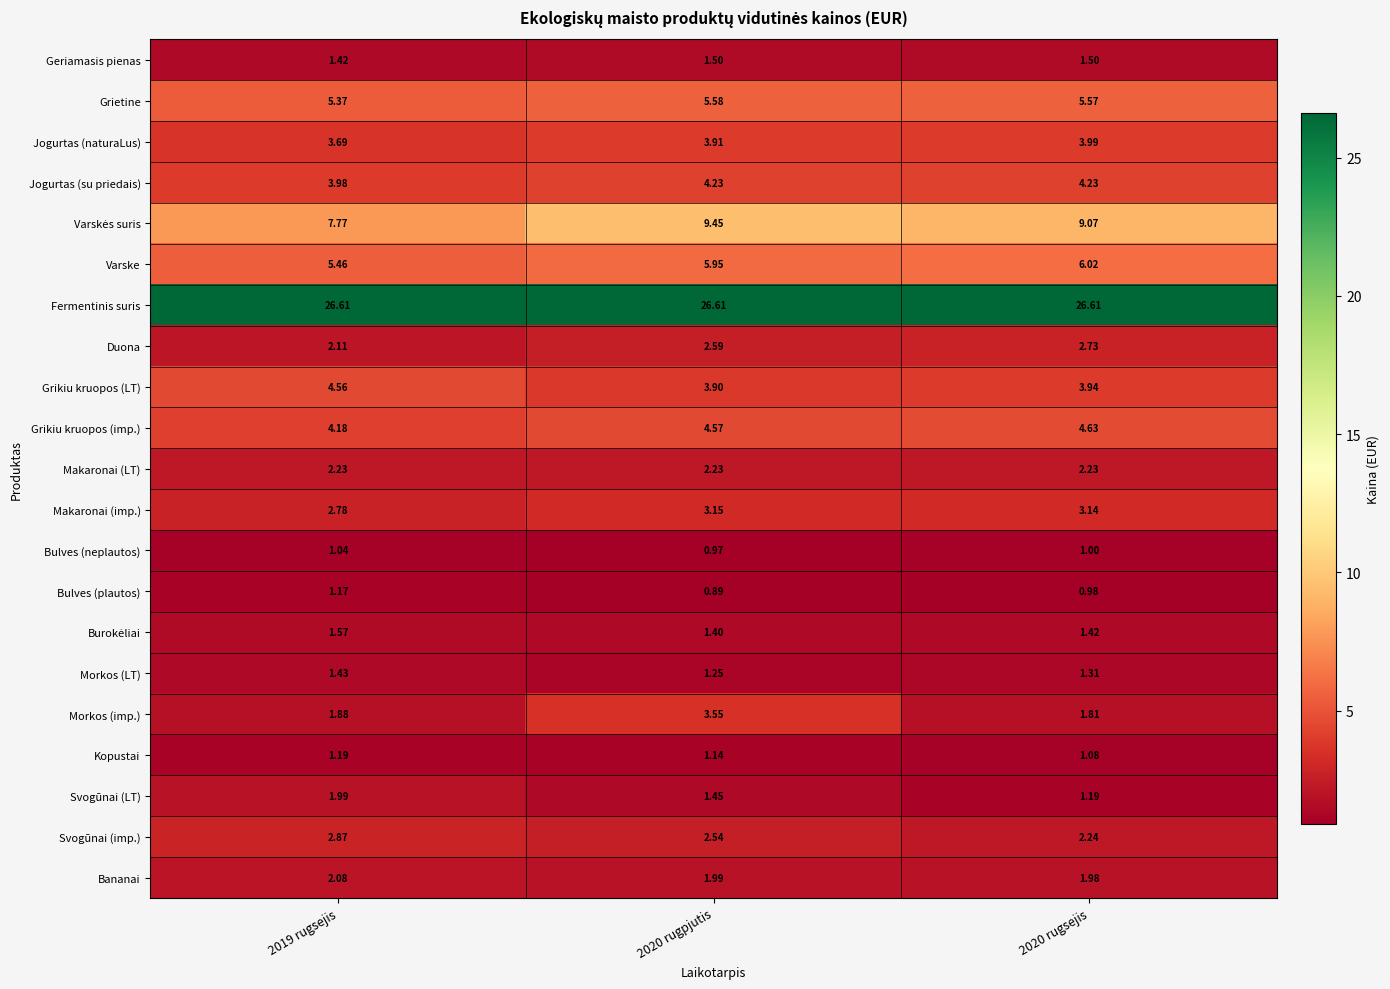

Which series has the largest total across all categories?

Fermentinis suris